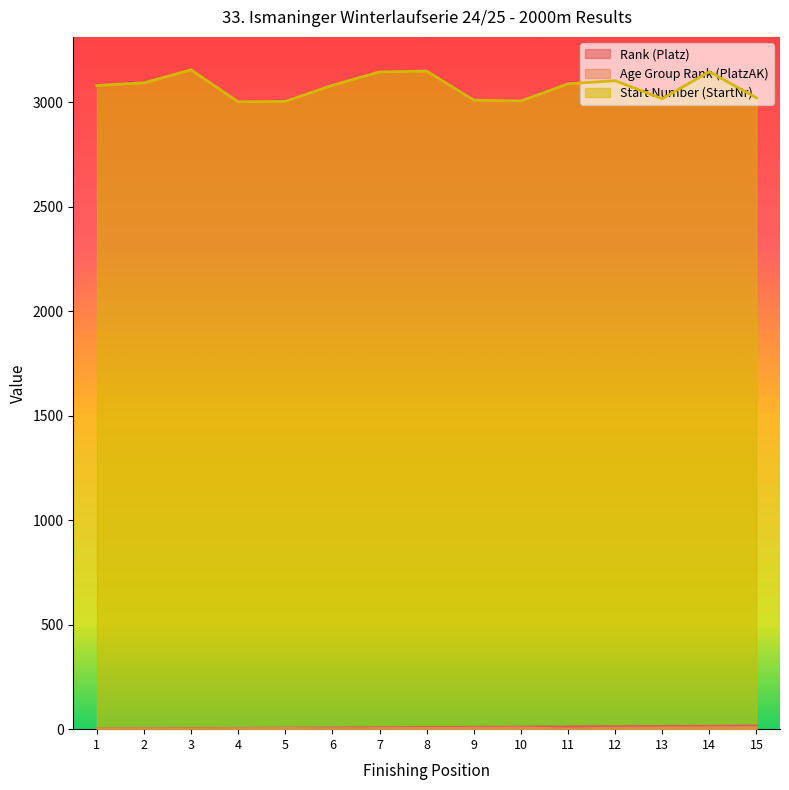

At which label does Age Group Rank (PlatzAK) reach its minimum?

1